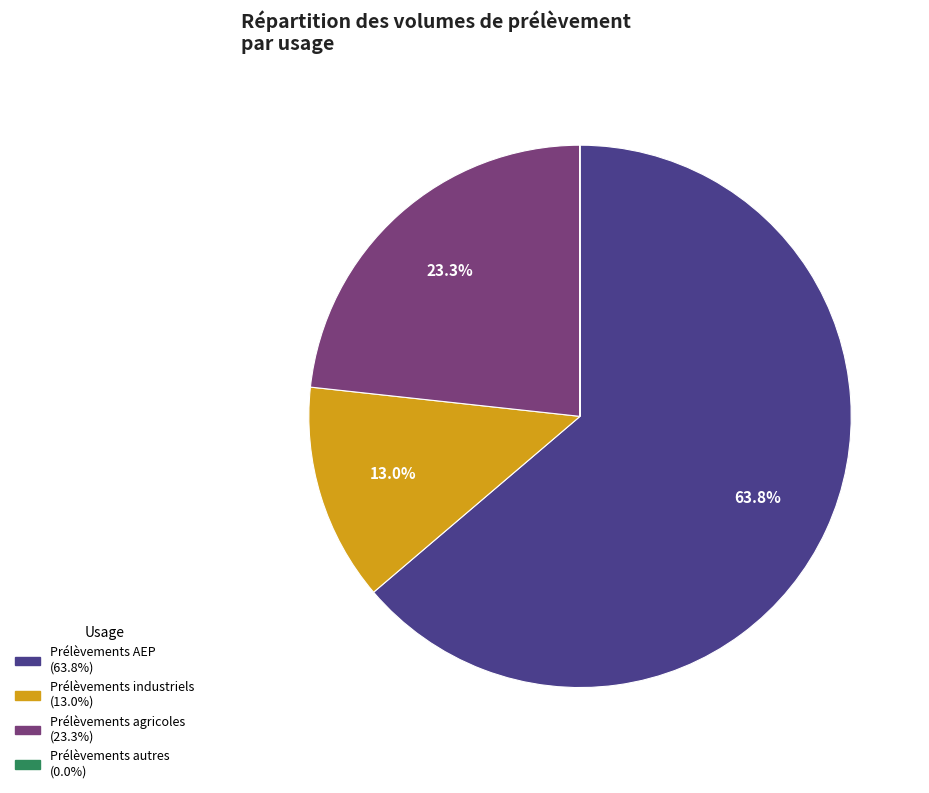

Is there a majority slice in this chart?

Yes